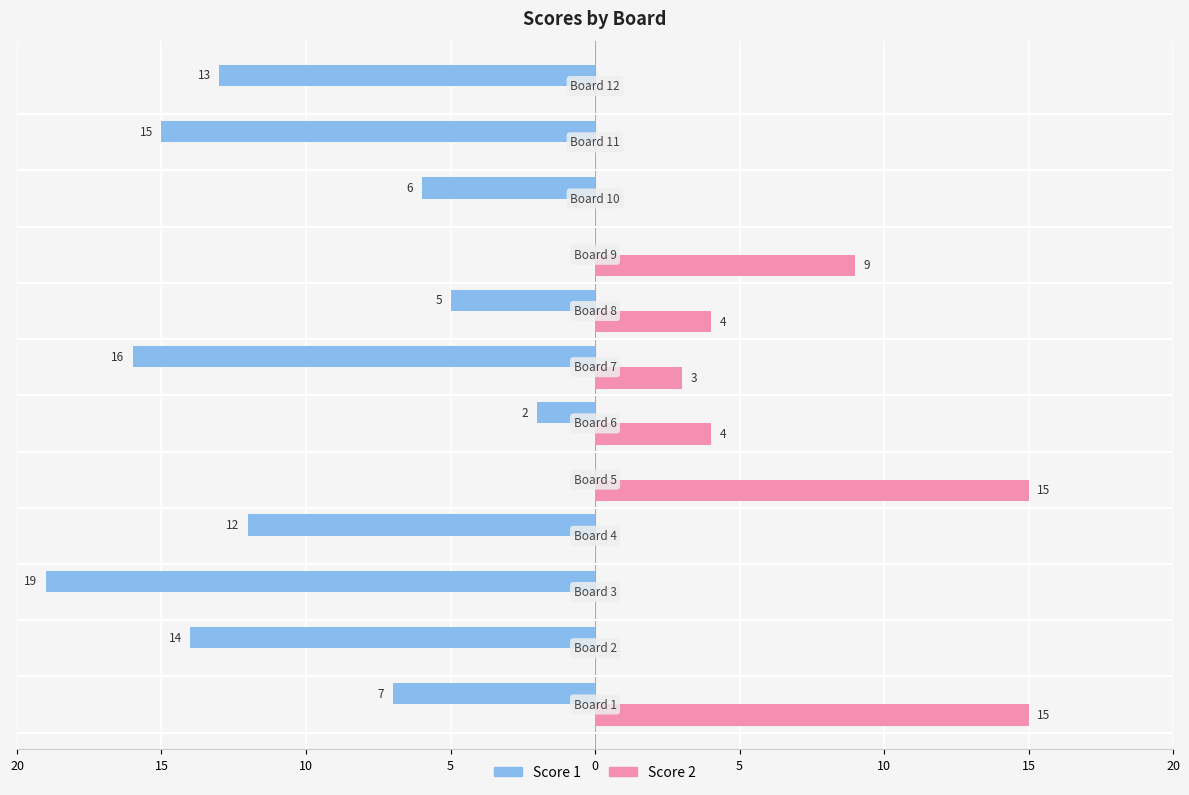

What are all the series names shown in the legend?

Score 1, Score 2